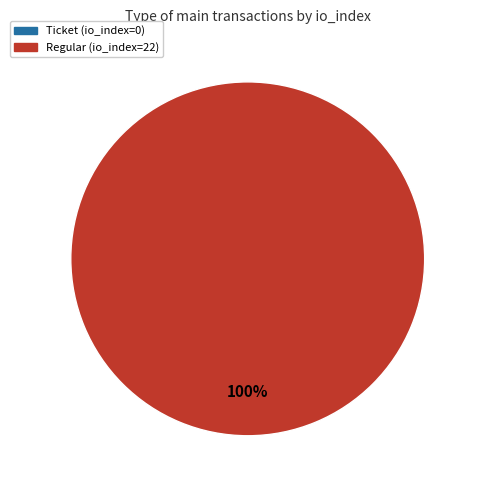

To the nearest percent, what is the combined percentage of Regular (io_index=22) and Ticket (io_index=0)?

100%